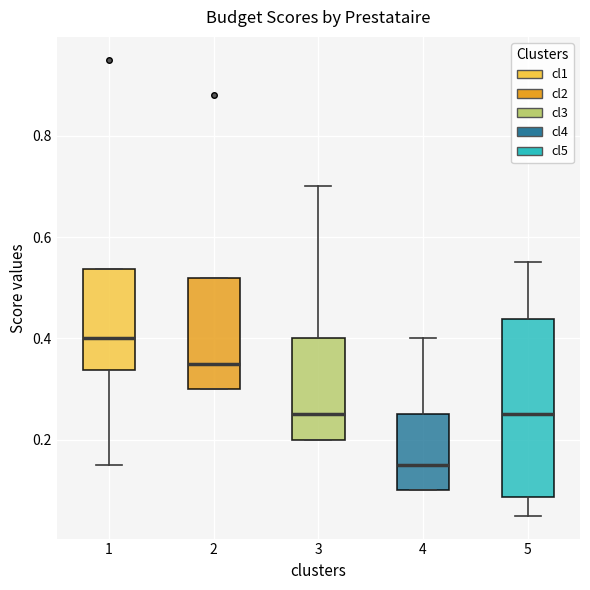

Where is the upper edge of the box at x = 4 on the y-axis? The values are not printed on the chart, so give them approximately, as read against the axis.

0.26